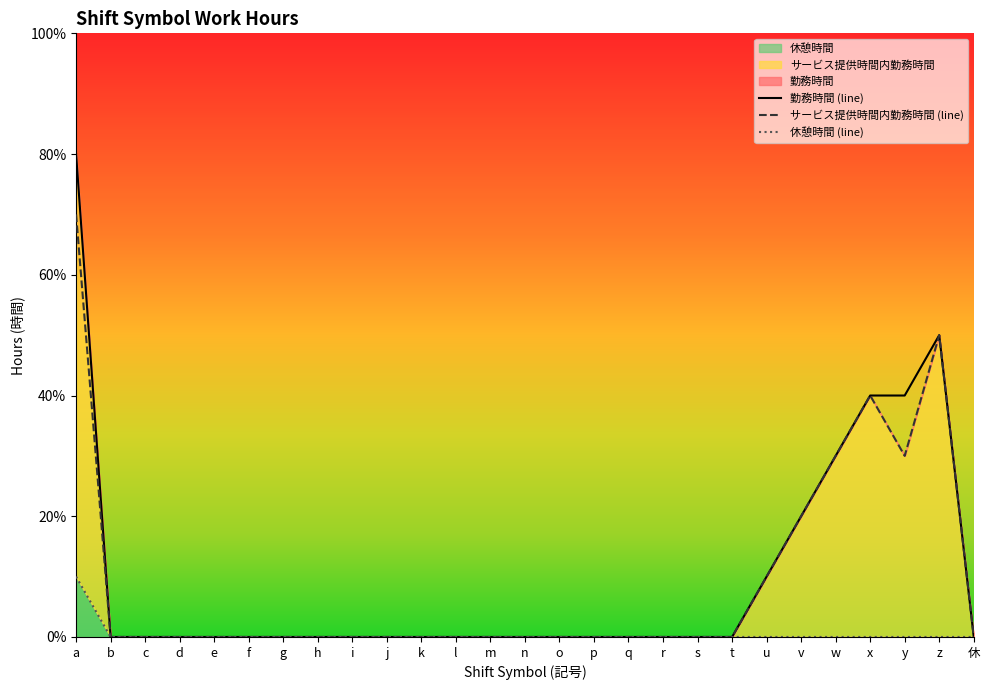

Reading left to right, transcribe all the data shown in this chart.

勤務時間 (line): 8	0	0	0	0	0	0	0	0	0	0	0	0	0	0	0	0	0	0	0	1	2	3	4	4	5	0
サービス提供時間内勤務時間 (line): 7	0	0	0	0	0	0	0	0	0	0	0	0	0	0	0	0	0	0	0	1	2	3	4	3	5	0
休憩時間 (line): 1	0	0	0	0	0	0	0	0	0	0	0	0	0	0	0	0	0	0	0	0	0	0	0	0	0	0